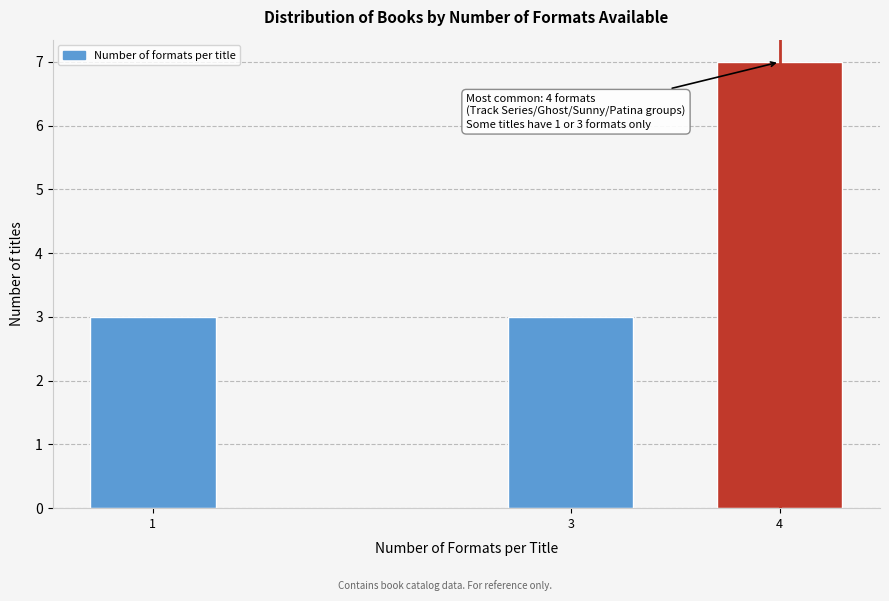

Reading left to right, what are all the values shown in this chart?

3	3	7